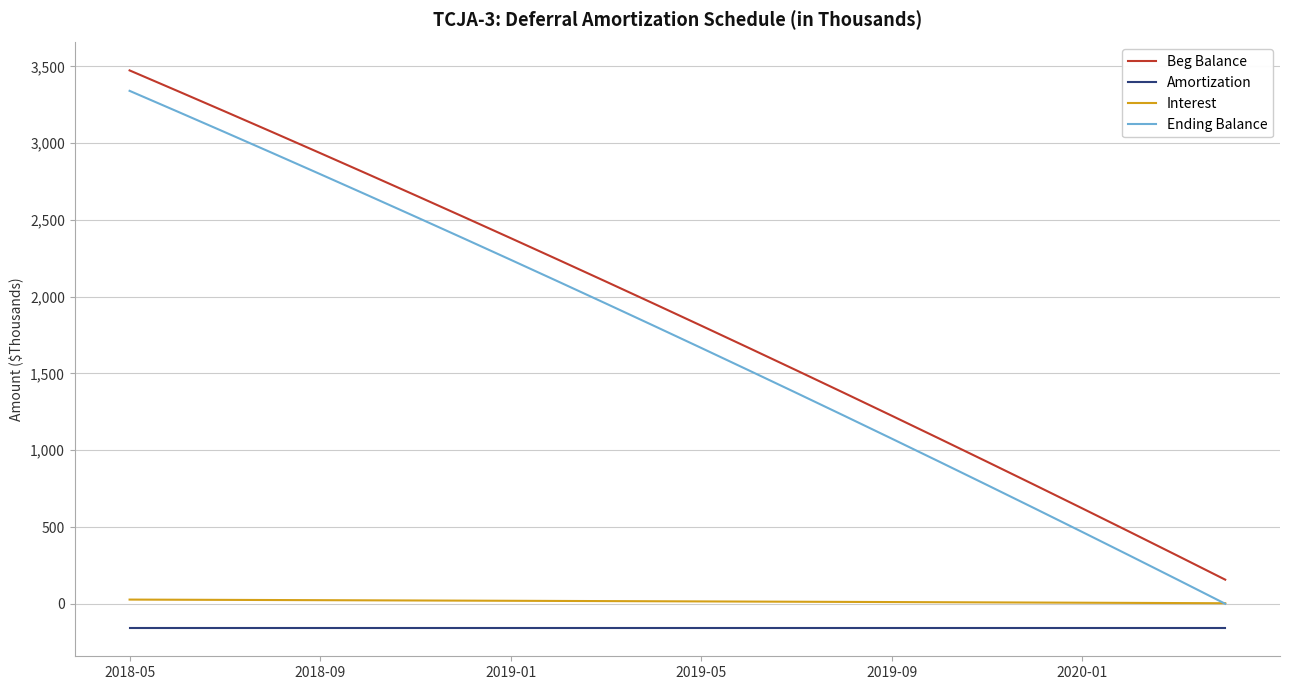

What is the difference between the maximum and second lowest values in the Ending Balance series?

3184.2